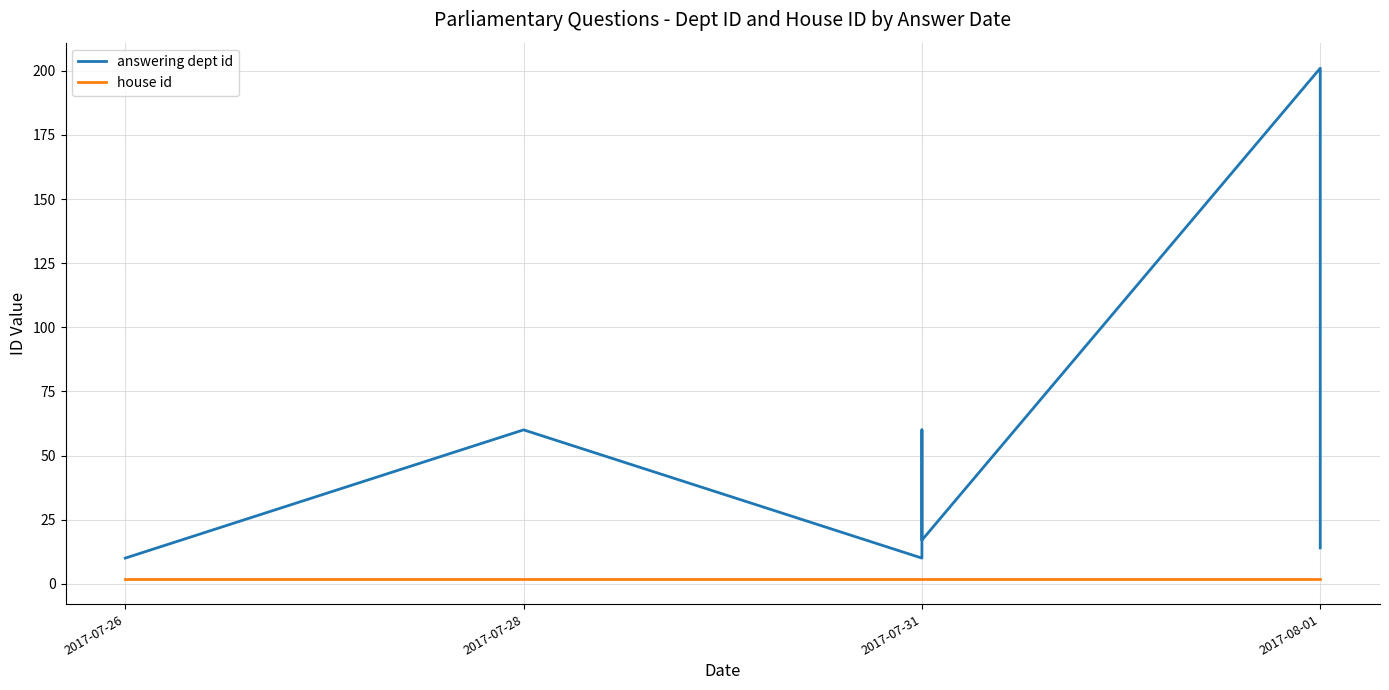

Between 2017-07-31 and 2017-08-01, which series saw the biggest shift?

answering dept id